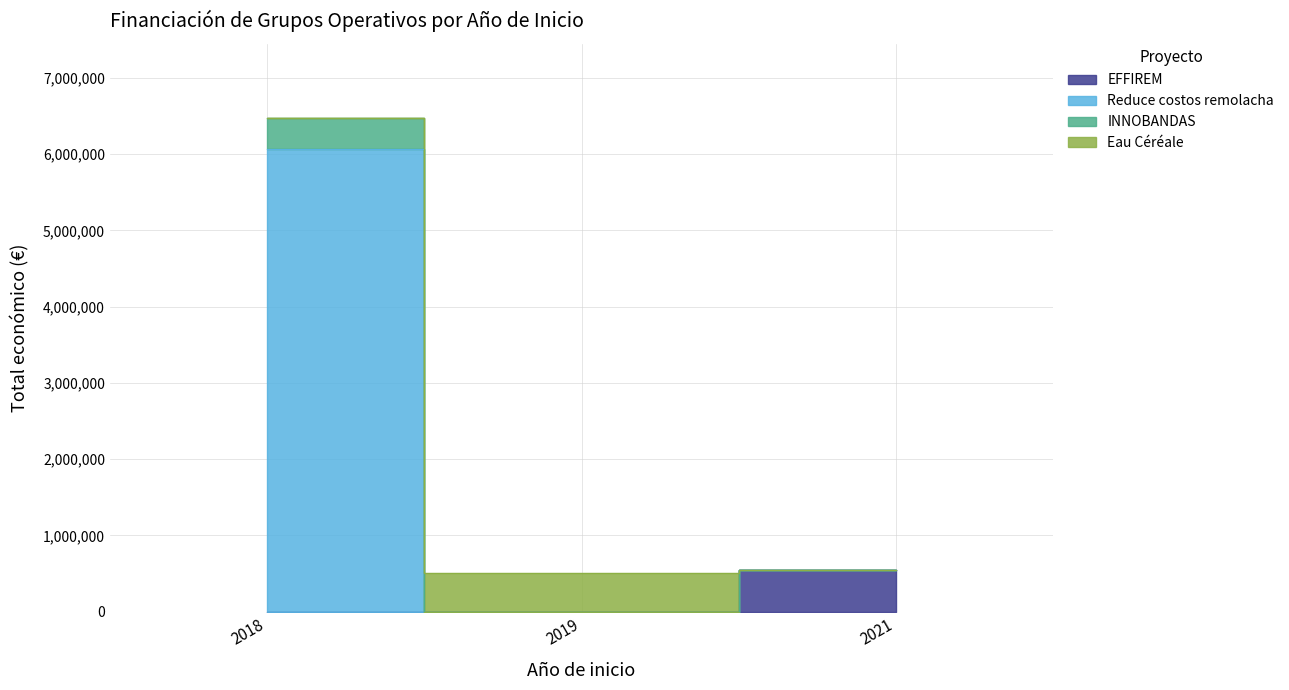

True or false: there are more than 1 points higher than both neighbors.

False